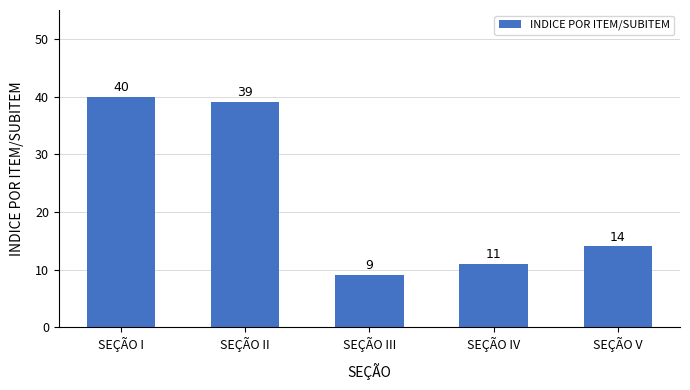

List the labels in order of value, largest first.

SEÇÃO I, SEÇÃO II, SEÇÃO V, SEÇÃO IV, SEÇÃO III